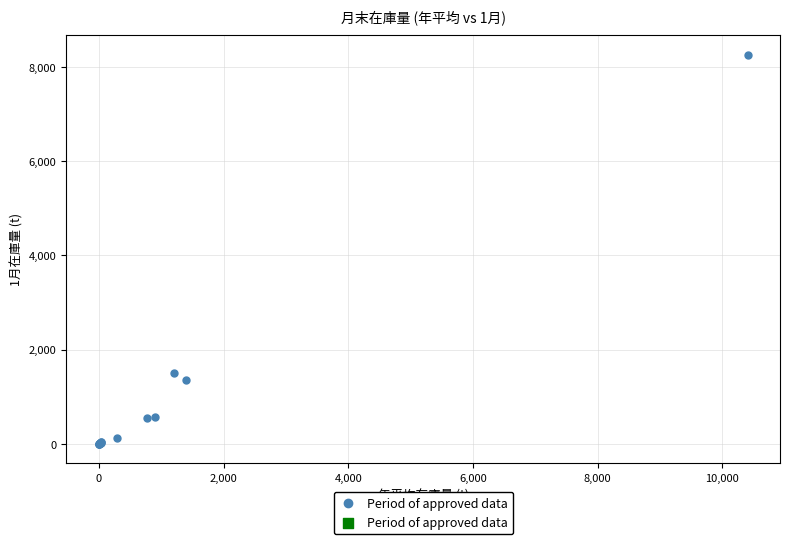

What Y value in the scatter plot is closest to 4133?

1506